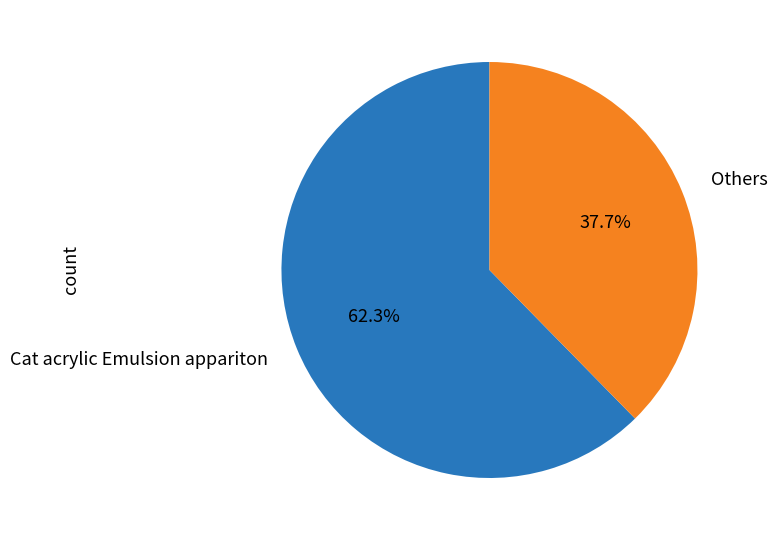

How many segments does this pie chart have?

2